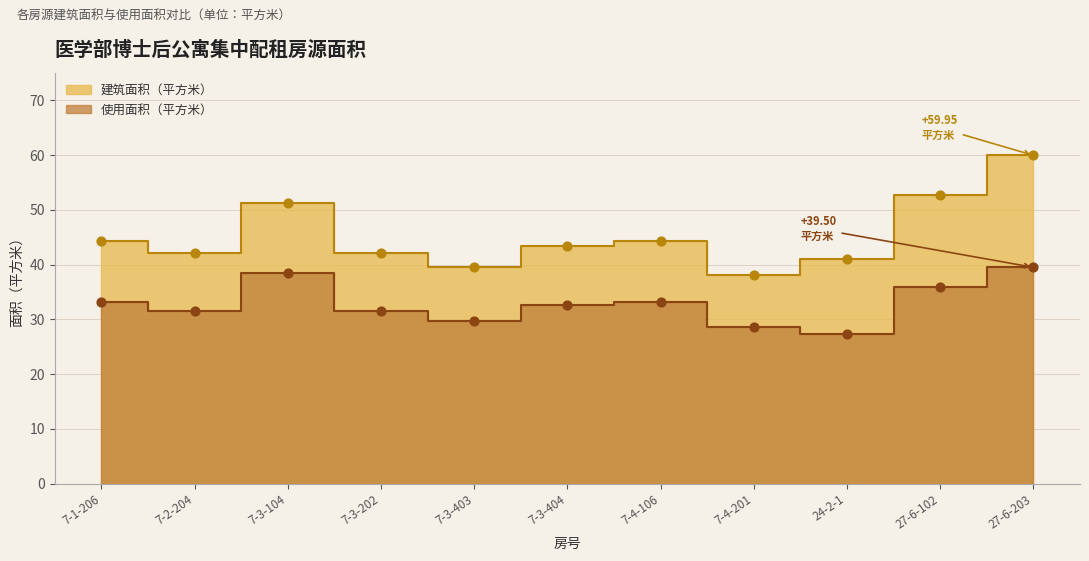

What are all the series names shown in the legend?

建筑面积（平方米）, 使用面积（平方米）